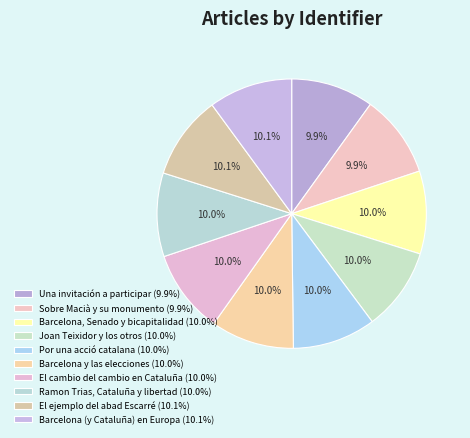

To the nearest percent, what is the average slice percentage?

10%